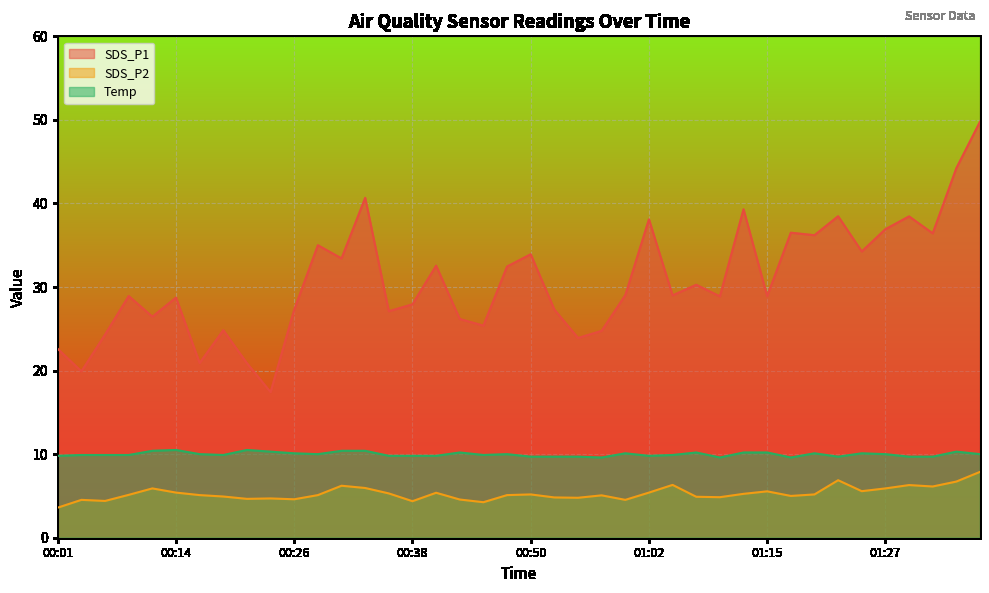

What is the difference between the highest and lowest values at 01:37?

41.9